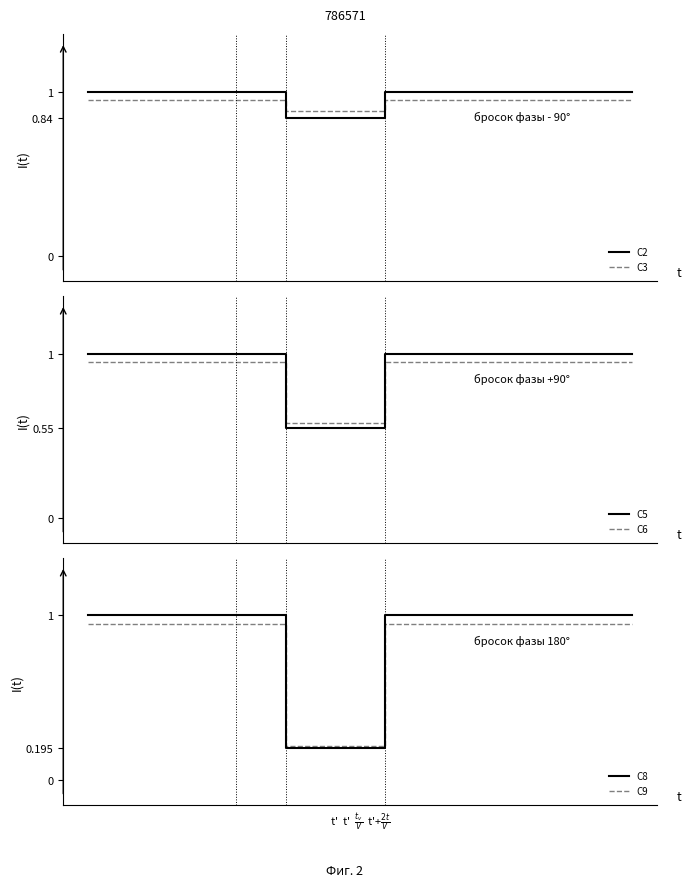

Reading right to left, list all the values displayed in this chart.

C2: 1.0	1.0	1.0	1.0	1.0	1.0	0.8	0.8	1.0	1.0	1.0	1.0
C3: 0.9	0.9	0.9	0.9	0.9	0.9	0.9	0.9	0.9	0.9	0.9	0.9
C5: 1.0	1.0	1.0	1.0	1.0	1.0	0.6	0.6	1.0	1.0	1.0	1.0
C6: 0.9	0.9	0.9	0.9	0.9	0.9	0.6	0.6	0.9	0.9	0.9	0.9
C8: 1.0	1.0	1.0	1.0	1.0	1.0	0.2	0.2	1.0	1.0	1.0	1.0
C9: 0.9	0.9	0.9	0.9	0.9	0.9	0.2	0.2	0.9	0.9	0.9	0.9